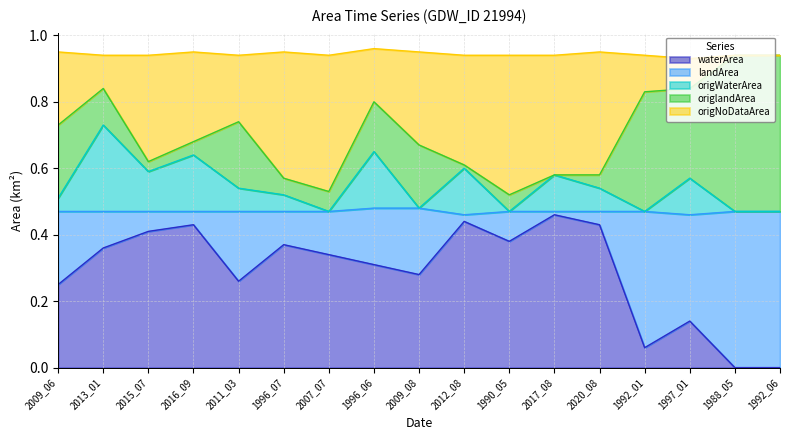

What are all the series names shown in the legend?

waterArea, landArea, origWaterArea, origlandArea, origNoDataArea